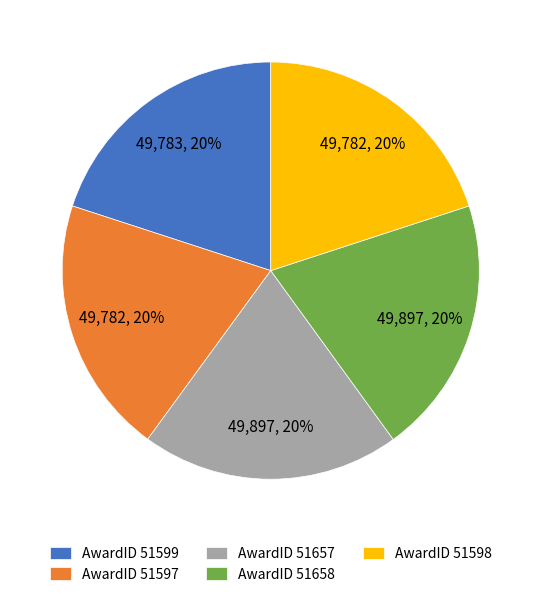

Is the sum of AwardID 51598 and AwardID 51658 greater than half?

No